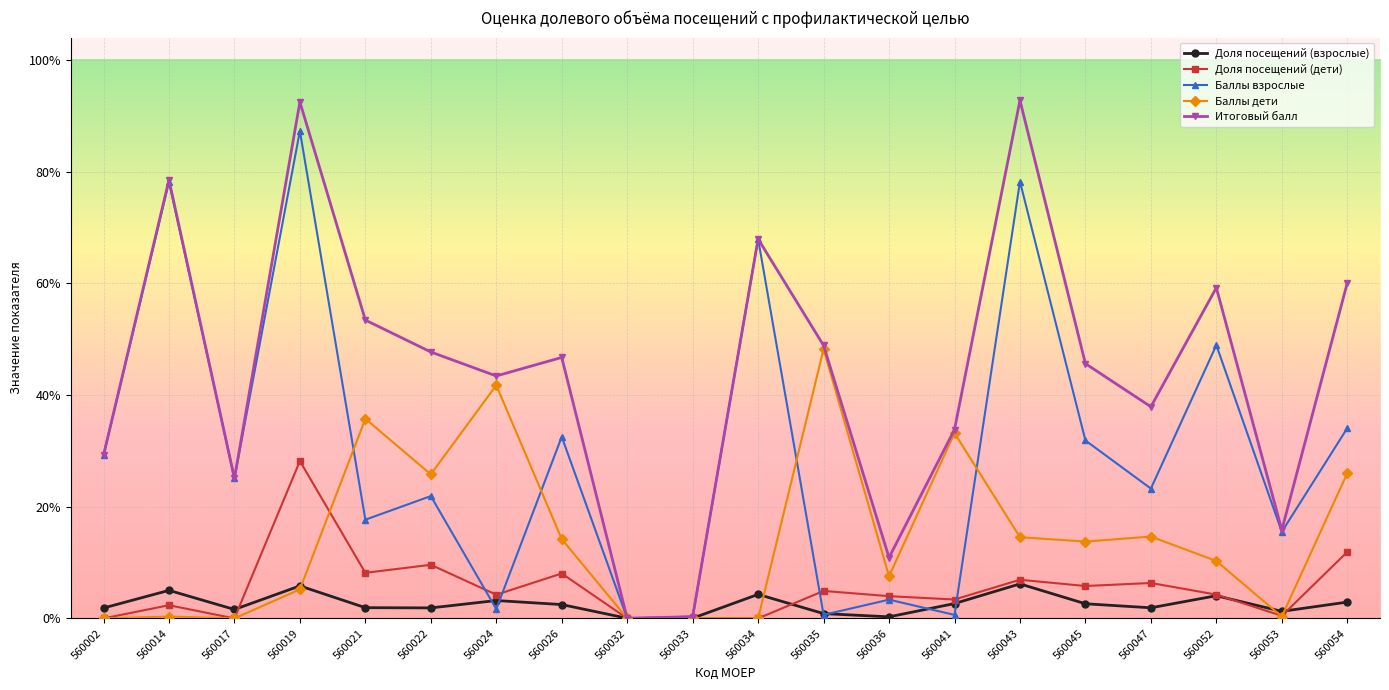

Which series has the largest range (max minus min)?

Итоговый балл